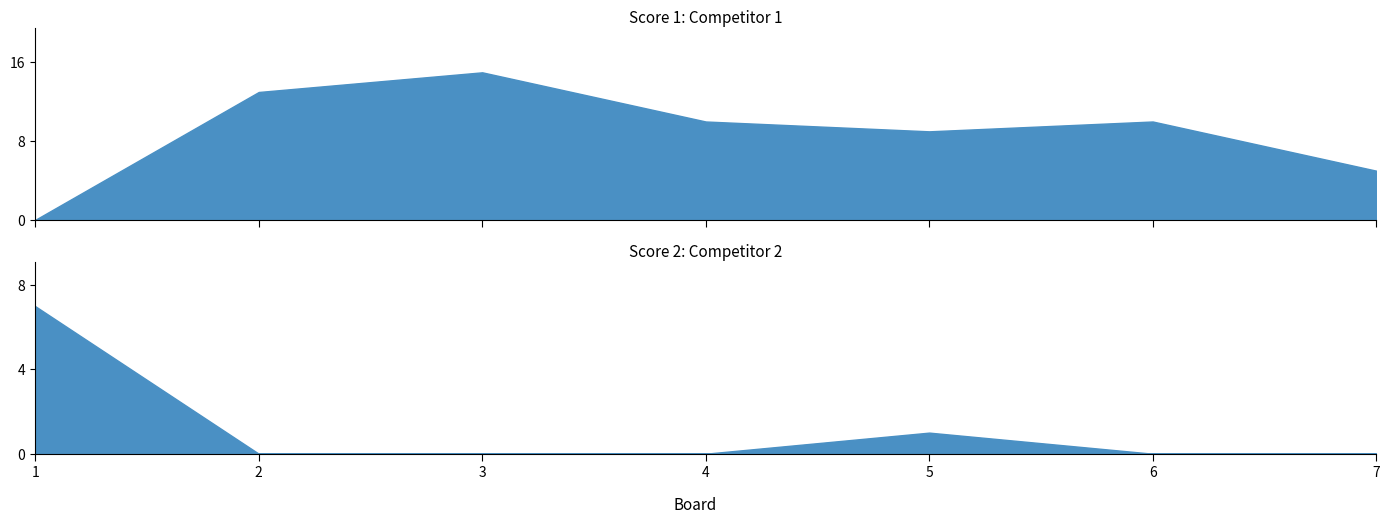

Which series changed the most between 1 and 7?

Score 2